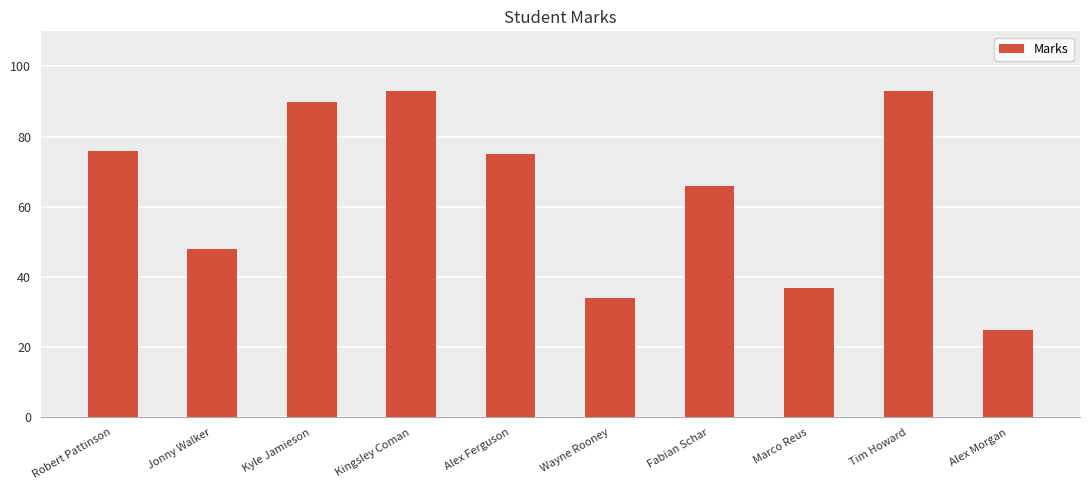

Which has a higher value, Kyle Jamieson or Fabian Schar?

Kyle Jamieson